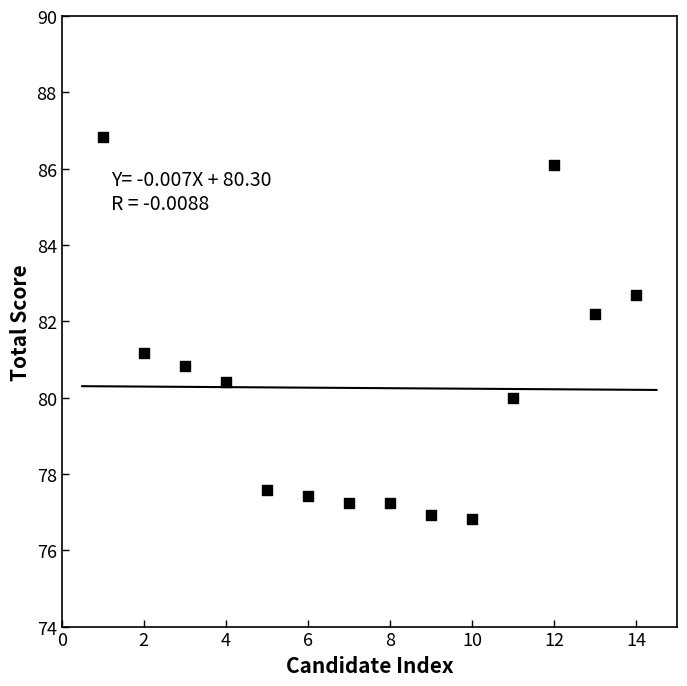

What is the range of Y values (max minus min)?

10.0